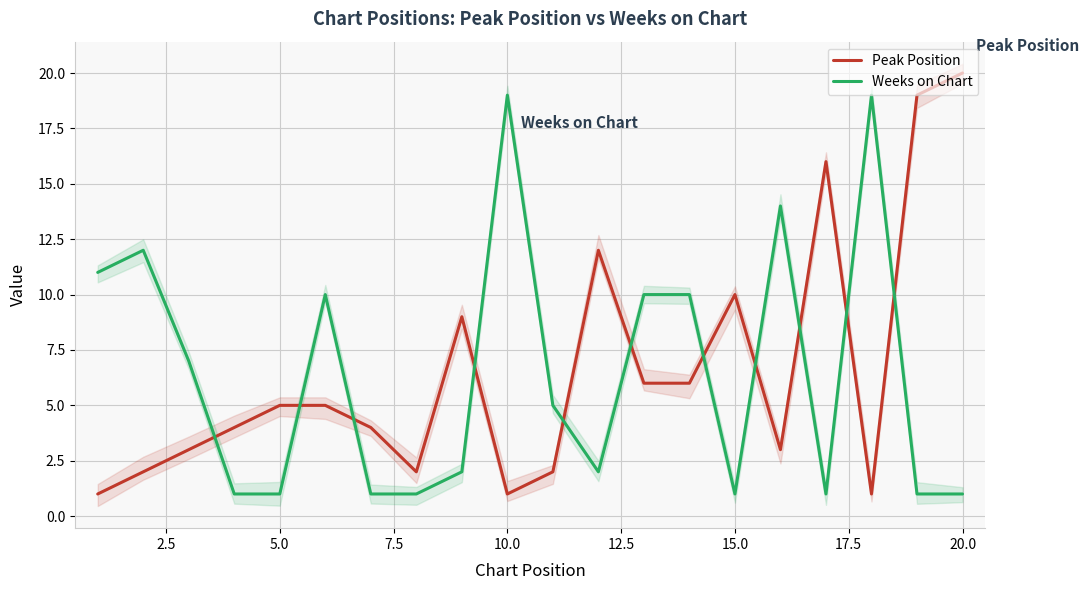

True or false: Peak Position has a value of 3 at 15.0.

False